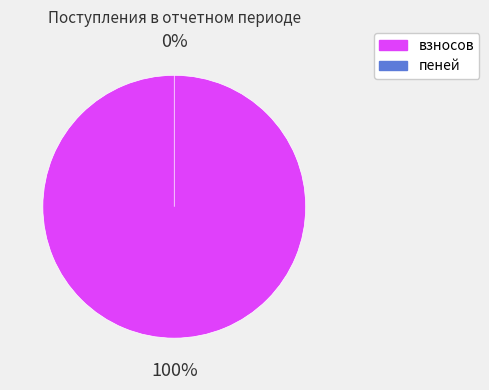

Which category has the biggest portion of the pie?

взносов